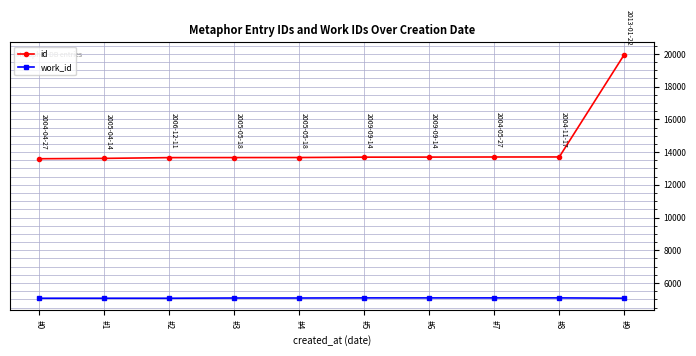

What is the difference between the maximum and minimum values in the work_id series?

20